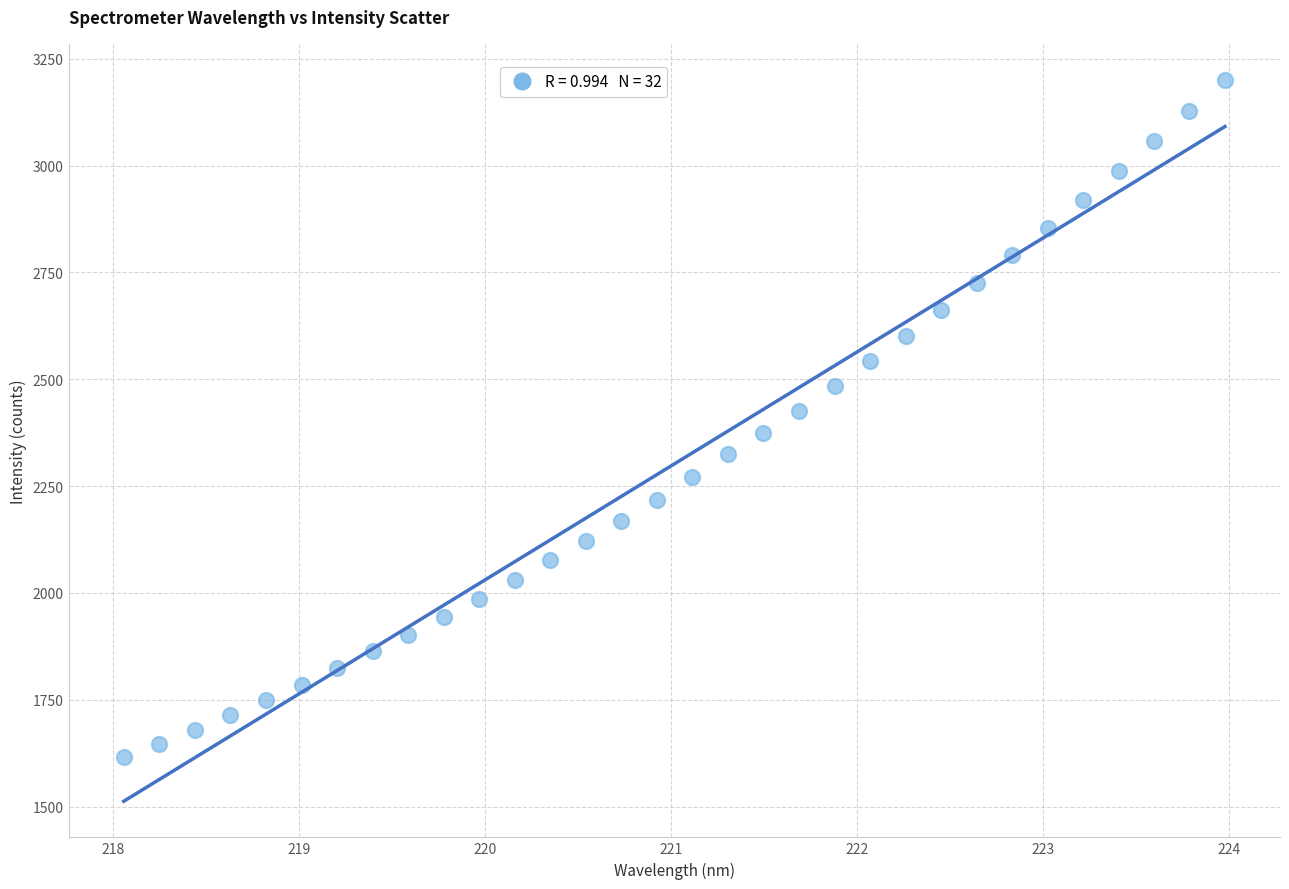

What is the range of X values (max minus min)?

5.9